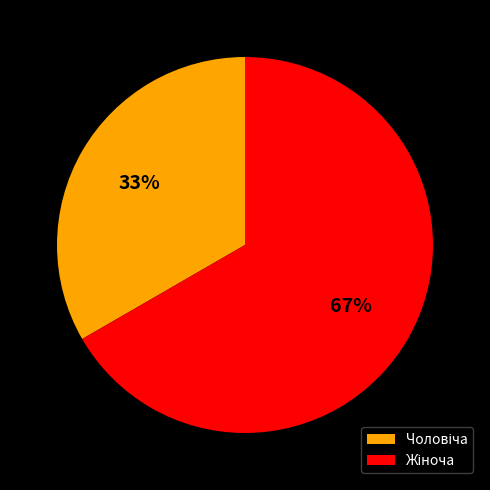

Is there any slice that represents more than half of the pie?

Yes